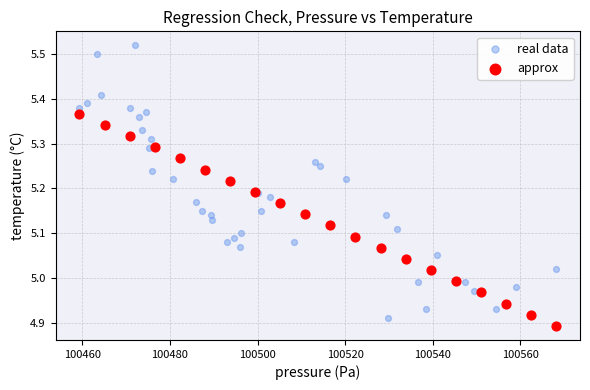

Which series contains the highest Y value?

real data